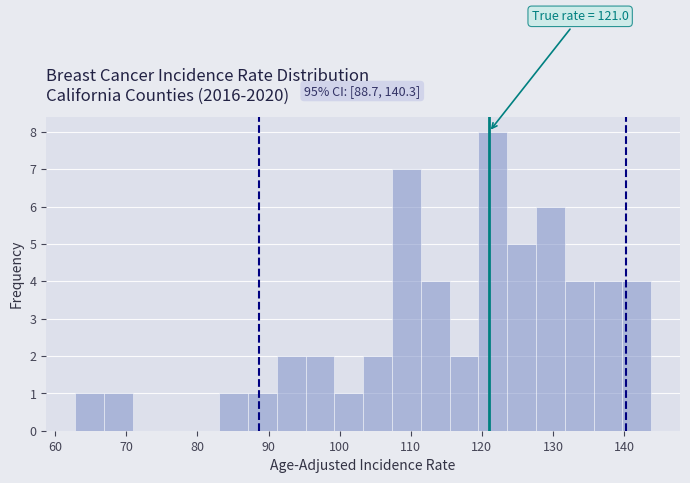

Over which range of the x-axis is the bar tallest?

120 to 124